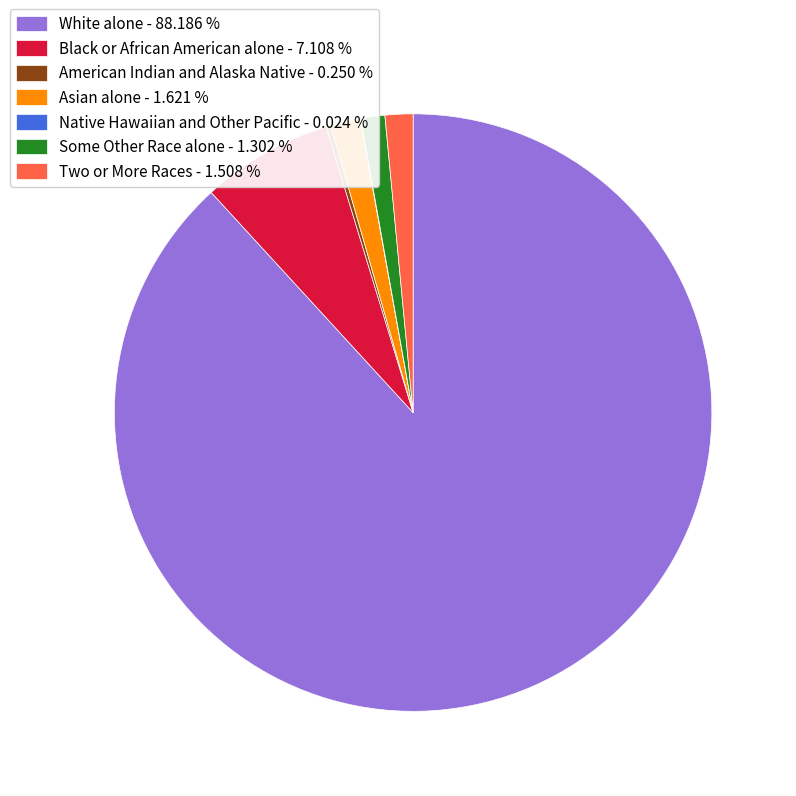

Which has a higher value, Two or More Races - 1.508 % or Black or African American alone - 7.108 %?

Black or African American alone - 7.108 %